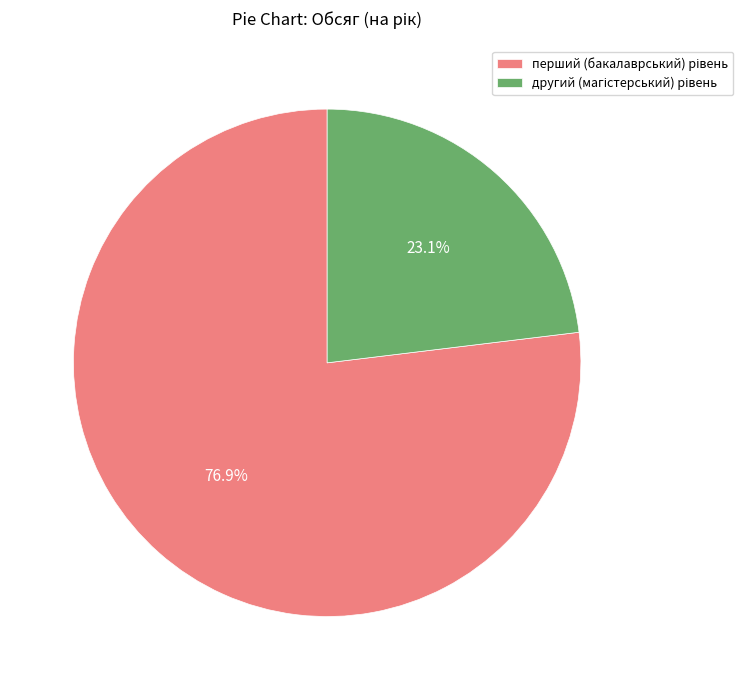

Is there a majority slice in this chart?

Yes